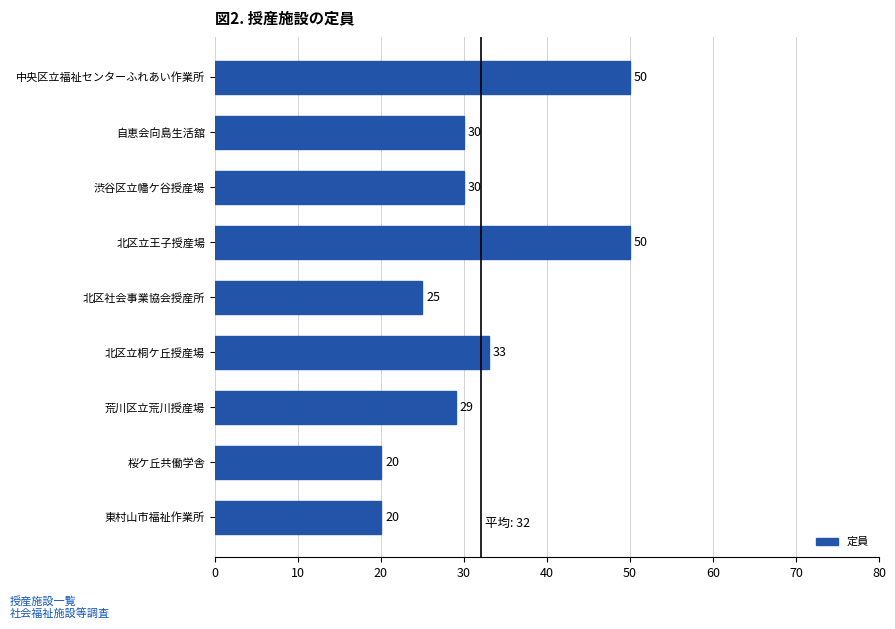

What is the change in value from 北区社会事業協会授産所 to 北区立桐ケ丘授産場?

+8